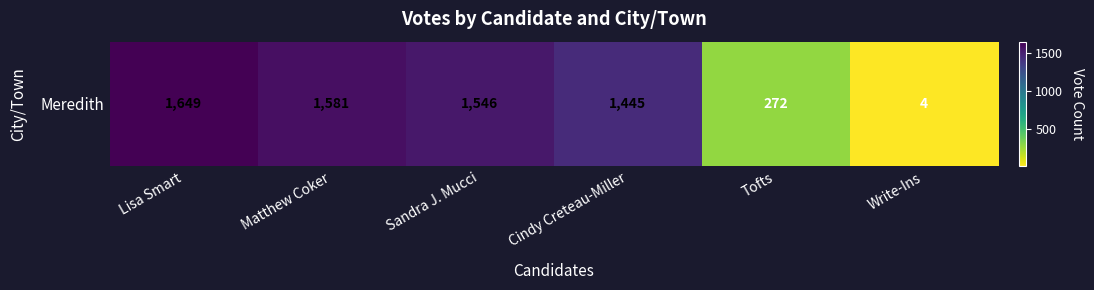

At which label is the value closest to 826?

Tofts